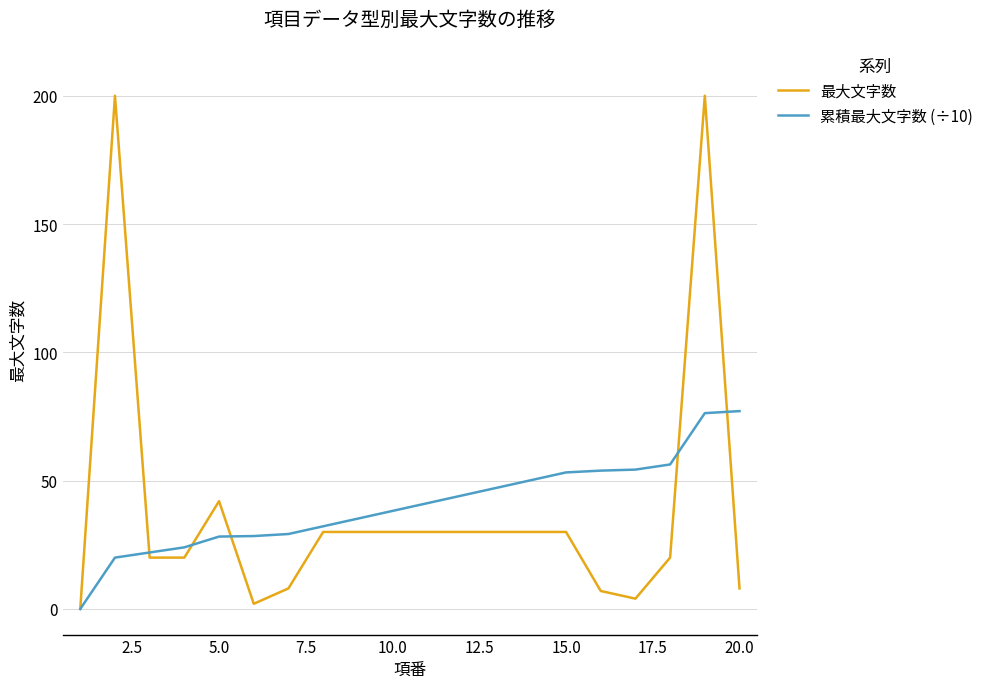

Rank the series by their maximum value, from lowest to highest.

累積最大文字数 (÷10), 最大文字数